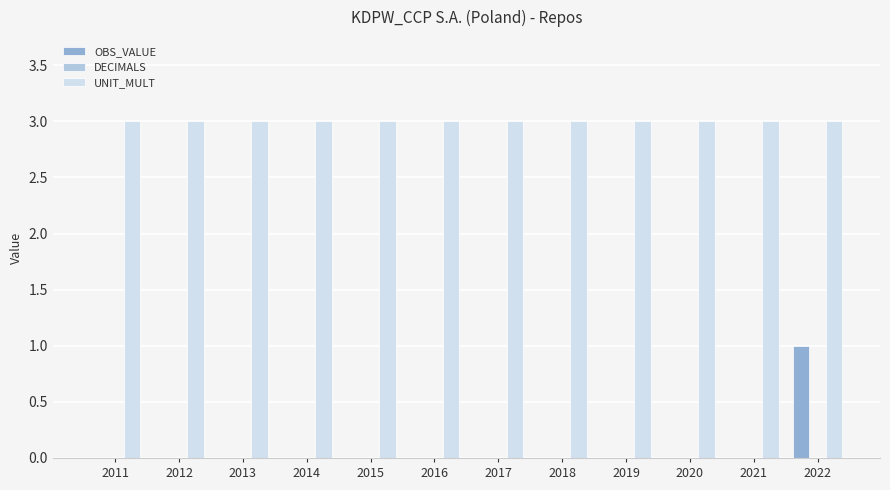

What is the sum of the UNIT_MULT values at 2011 and 2016?

6